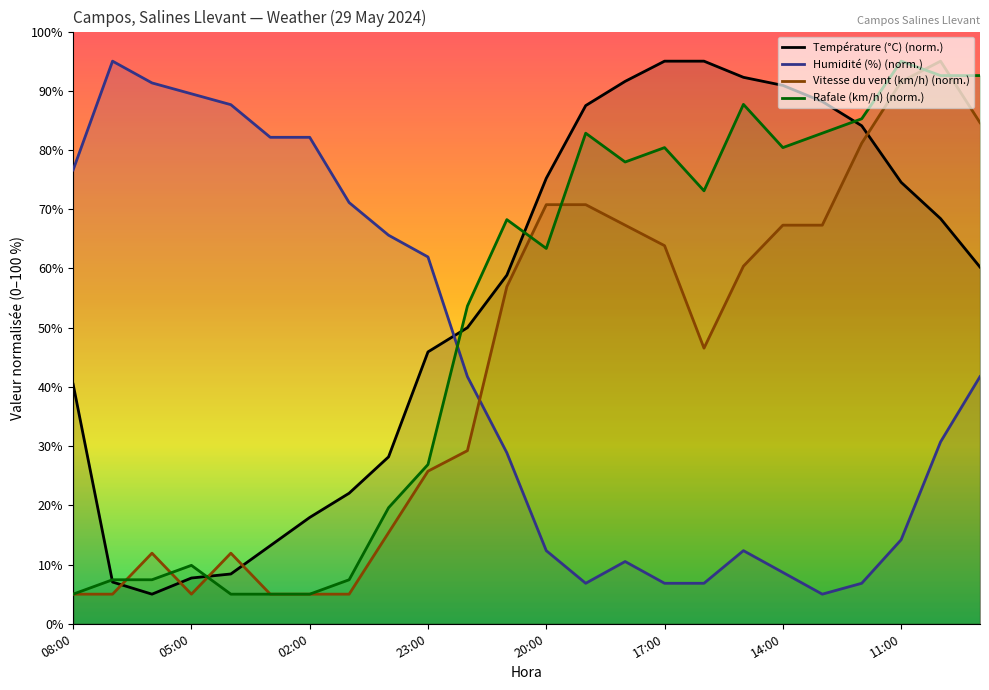

Which series has the largest total across all categories?

Température (°C) (norm.)